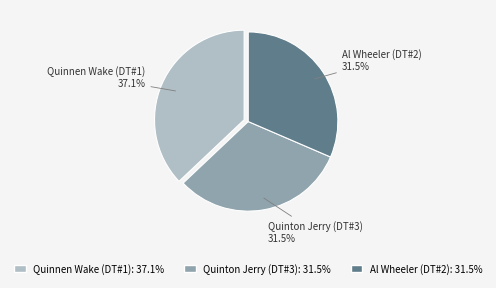

Does any single category account for the majority?

No